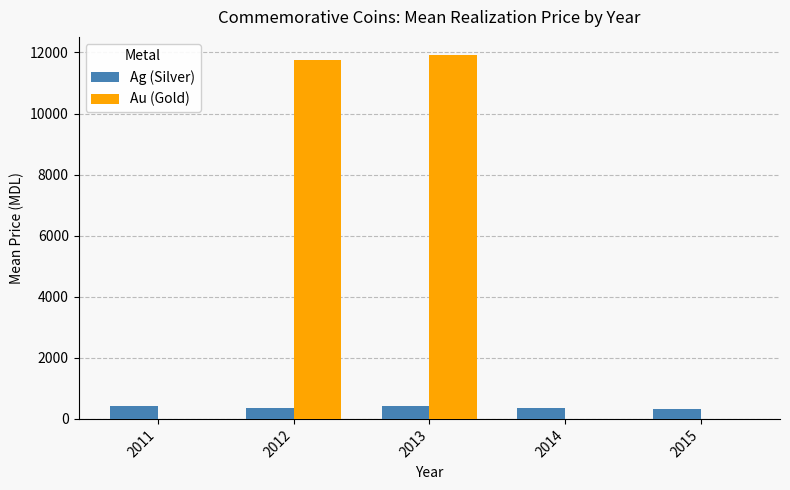

What is the total value across all series at 2012?

12128.4